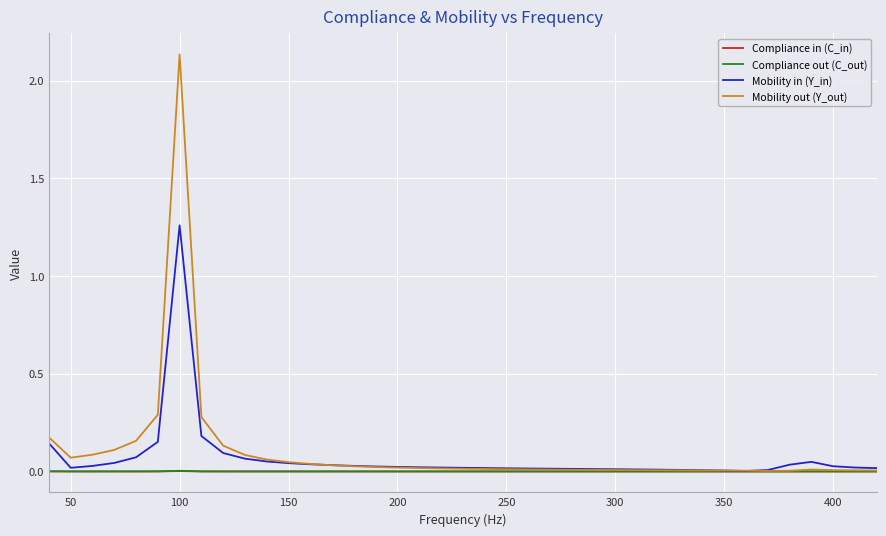

Which series has the largest range (max minus min)?

Mobility out (Y_out)